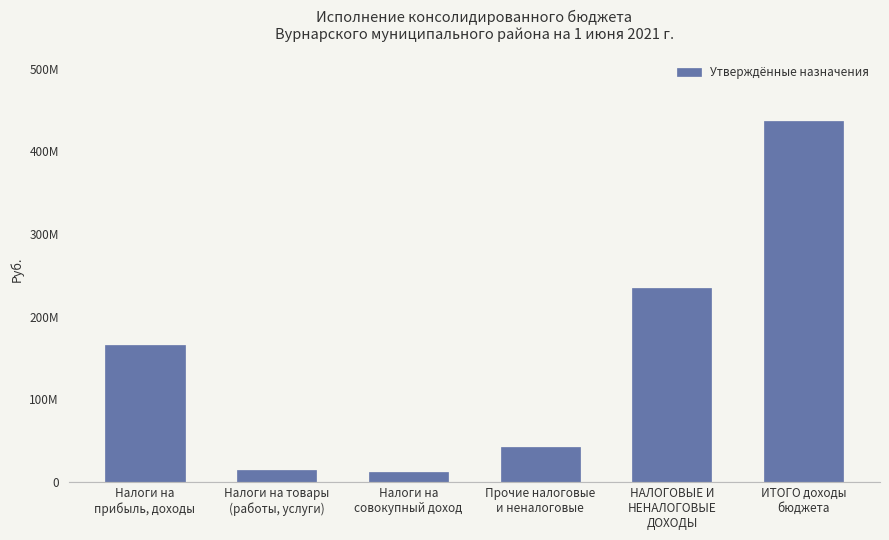

The chart shows a value of 89498496 at Налоги на
прибыль, доходы. True or false?

False